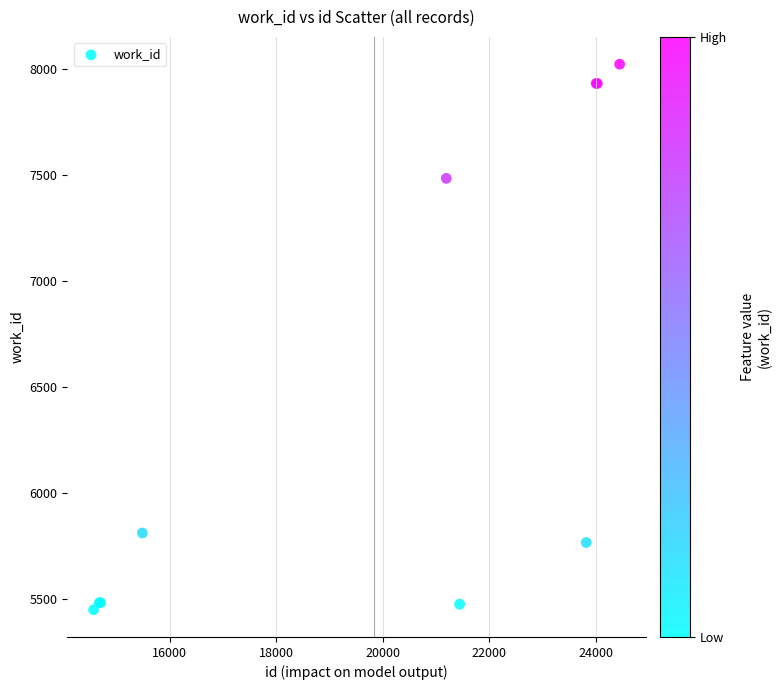

What Y value in the scatter plot is closest to 6737?

7486